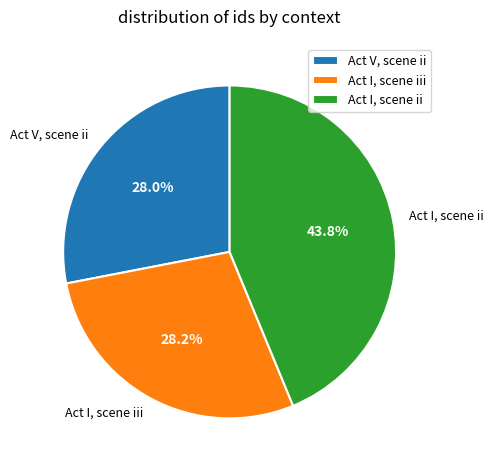

The Act I, scene ii slice represents 44% of the pie. True or false?

True